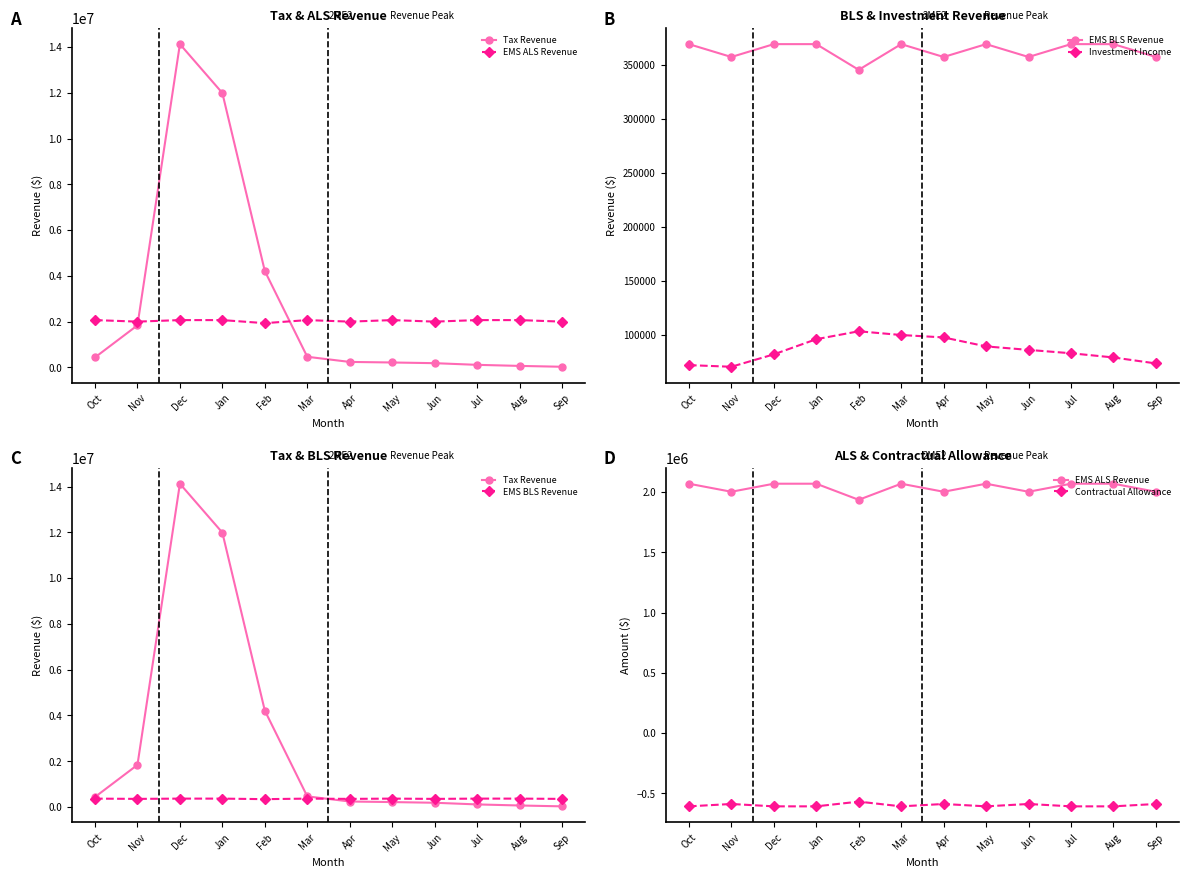

What is the greatest value displayed?

14122330